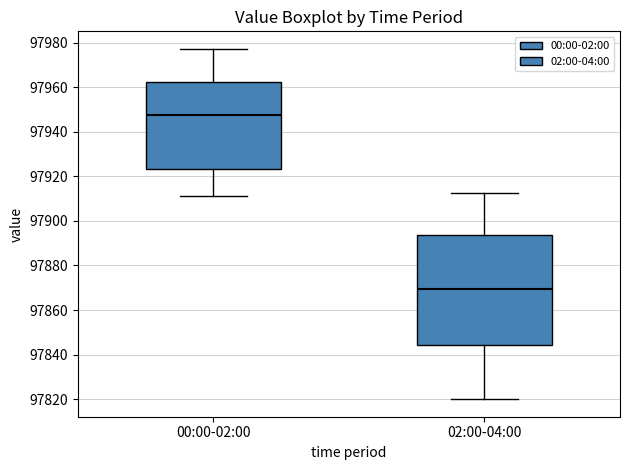

Reading left to right, read every box against the y-axis: the position of its median line, the range the box covers, and the ends of its whiskers. The values are not printed on the chart, so give them approximately, as read against the axis.

00:00-02:00: median 97948, box 97924 to 97962, whiskers 97912 to 97978
02:00-04:00: median 97870, box 97844 to 97894, whiskers 97820 to 97912